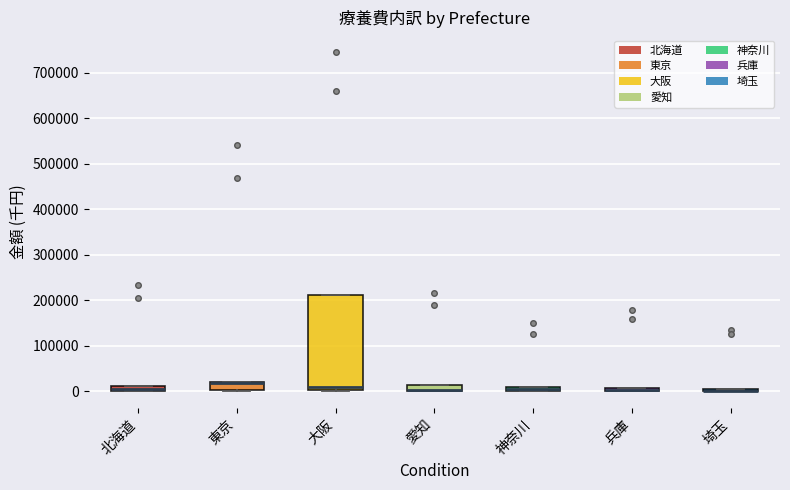

Comparing the boxes themselves (not the whiskers), which one is the tallest?

大阪